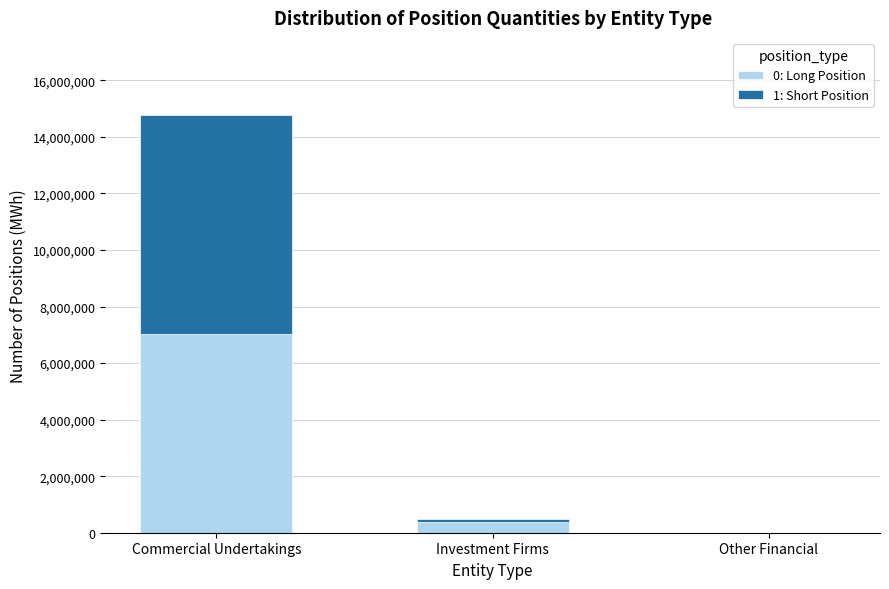

The 0: Long Position series shows -4220248 at Other Financial. True or false?

False